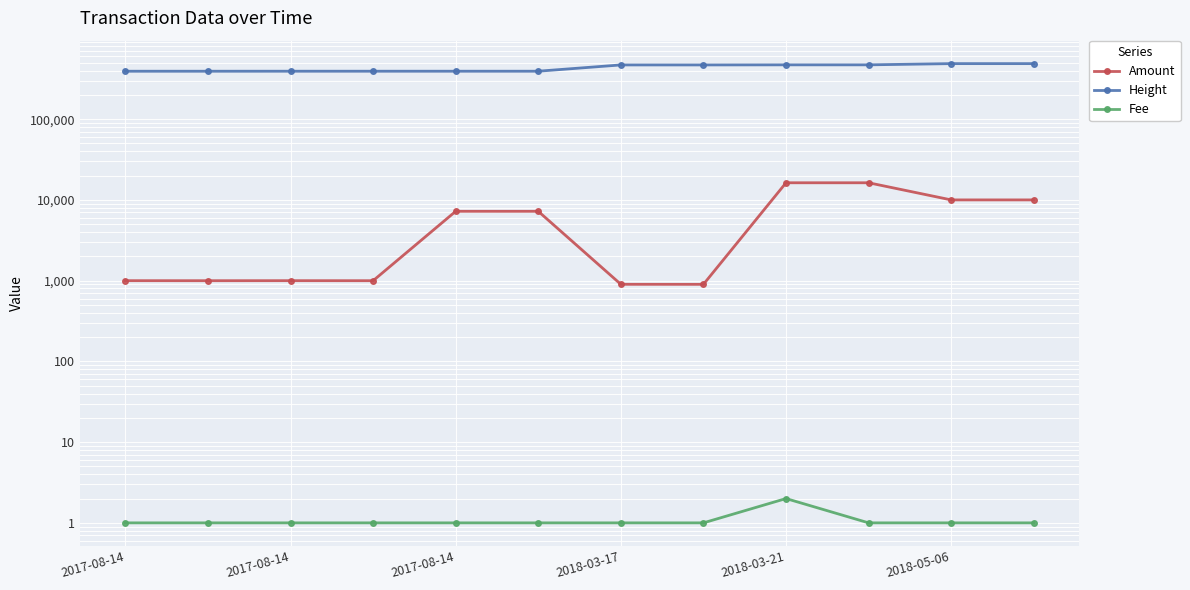

What is the difference between the maximum and minimum values in the Height series?

94944.0